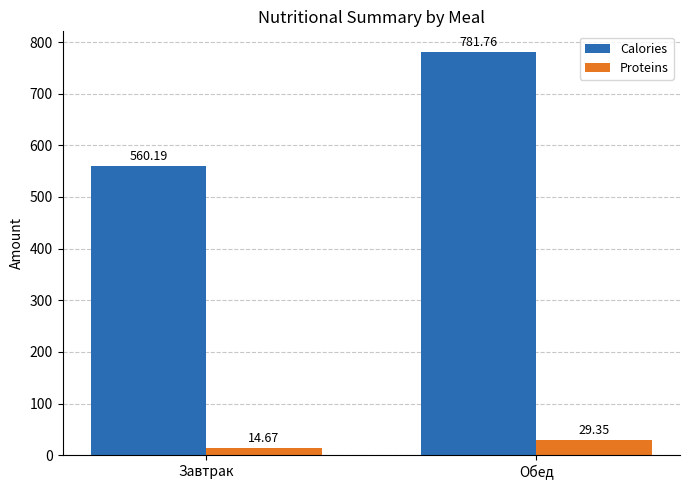

Is the value of Calories at Обед greater than the value of Proteins at Обед?

Yes